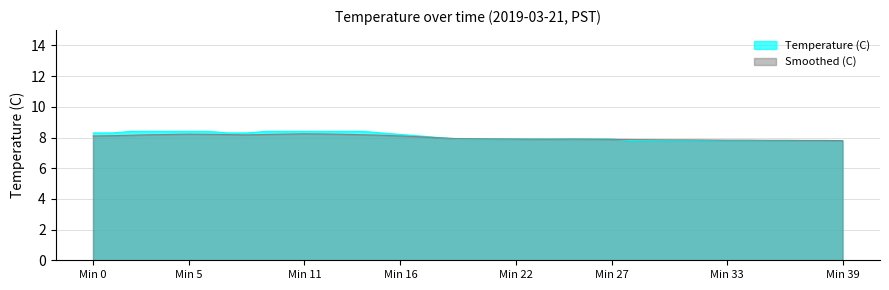

What is the average value of the Smoothed (C) series?

8.0